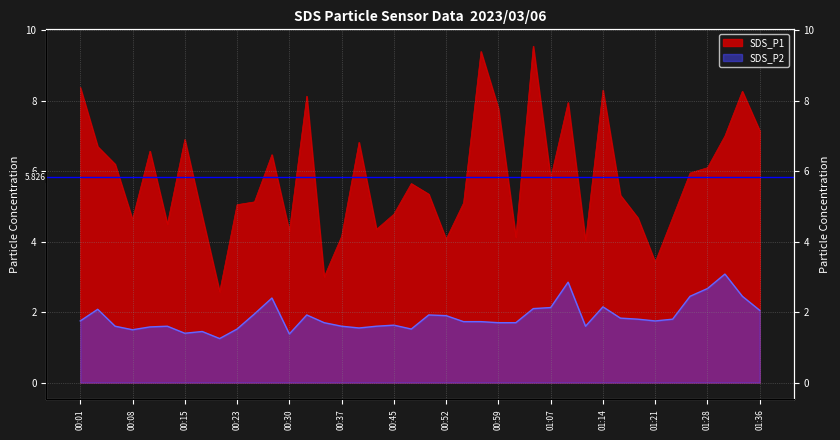

Reading right to left, list all the values displayed in this chart.

SDS_P1: 7.2	8.3	7.0	6.1	6.0	4.7	3.4	4.7	5.3	8.3	4.0	8.0	5.8	9.6	4.1	7.8	9.4	5.1	4.1	5.3	5.7	4.8	4.3	6.8	4.2	3.0	8.1	4.3	6.5	5.1	5.0	2.6	4.7	6.9	4.5	6.6	4.6	6.2	6.7	8.4
SDS_P2: 2.0	2.5	3.1	2.7	2.5	1.8	1.8	1.8	1.8	2.1	1.6	2.9	2.1	2.1	1.7	1.7	1.7	1.7	1.9	1.9	1.5	1.6	1.6	1.6	1.6	1.7	1.9	1.4	2.4	1.9	1.5	1.2	1.4	1.4	1.6	1.6	1.5	1.6	2.1	1.8